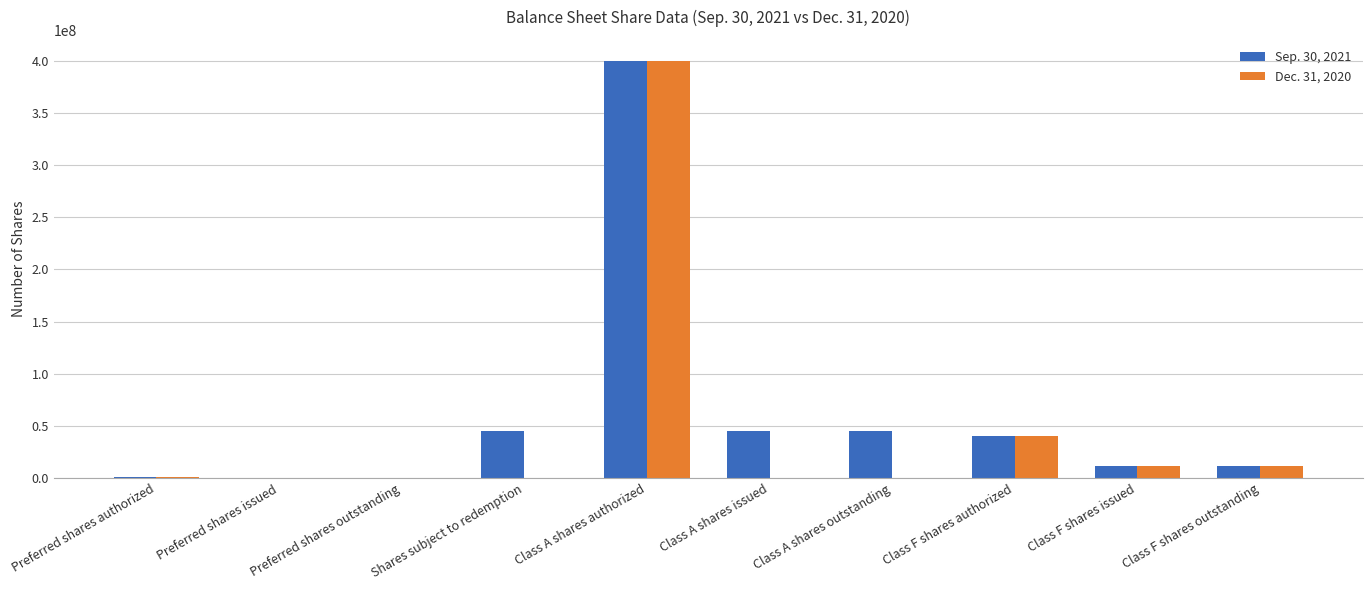

Which series has the largest total across all categories?

Sep. 30, 2021